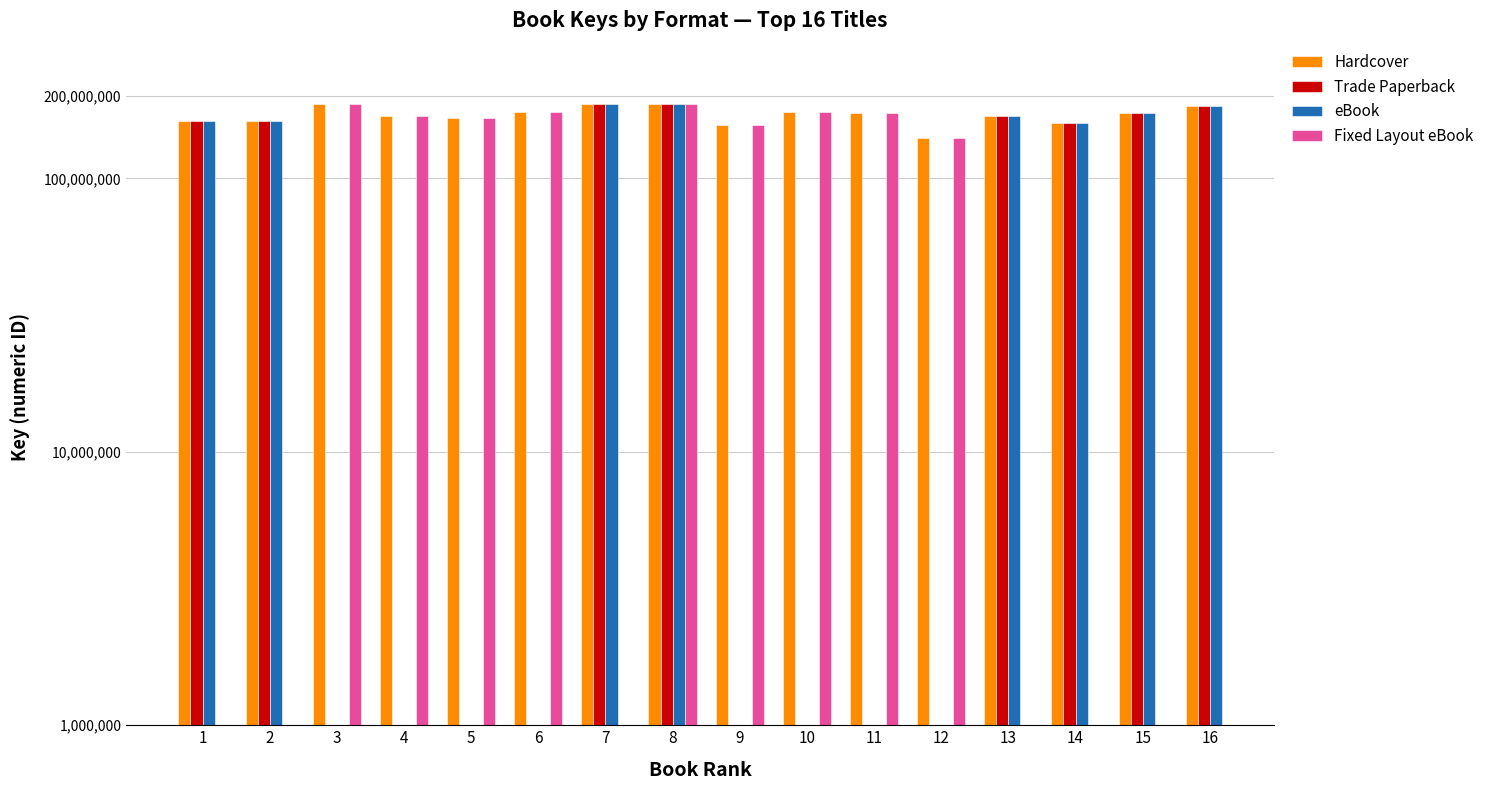

How many data points in Fixed Layout eBook are above 186924534?

1